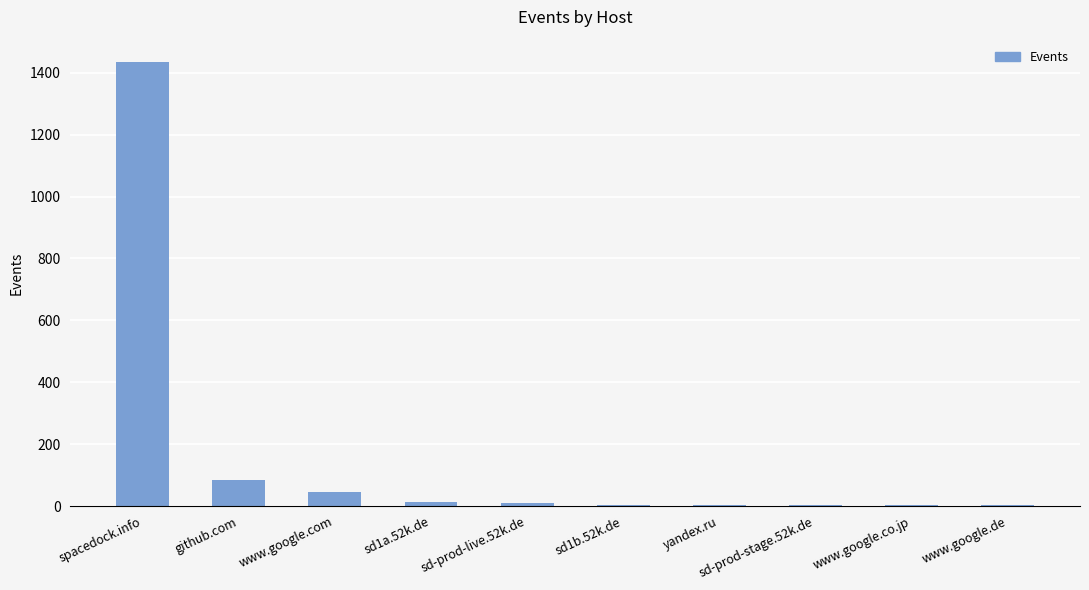

What is the sum of all values?

1607